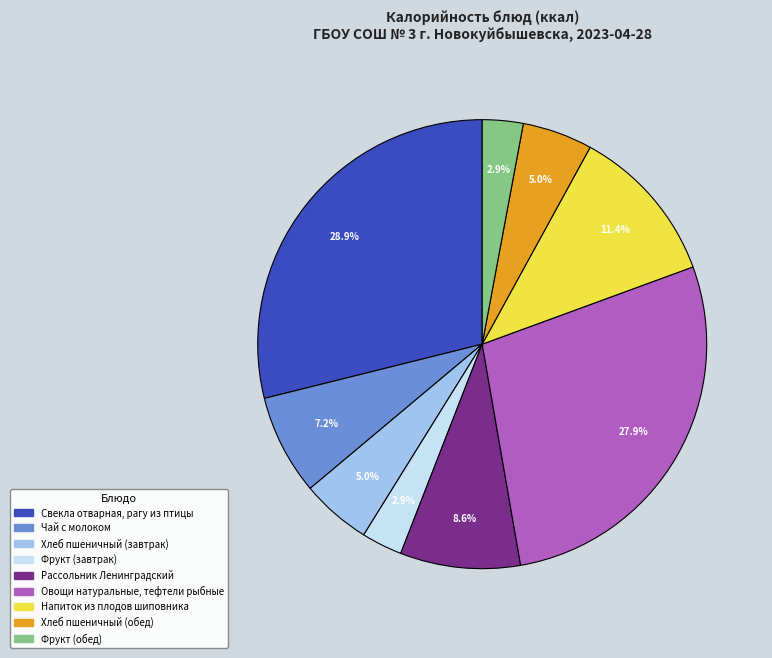

To the nearest percent, what is the combined percentage of Фрукт (завтрак) and Фрукт (обед)?

6%